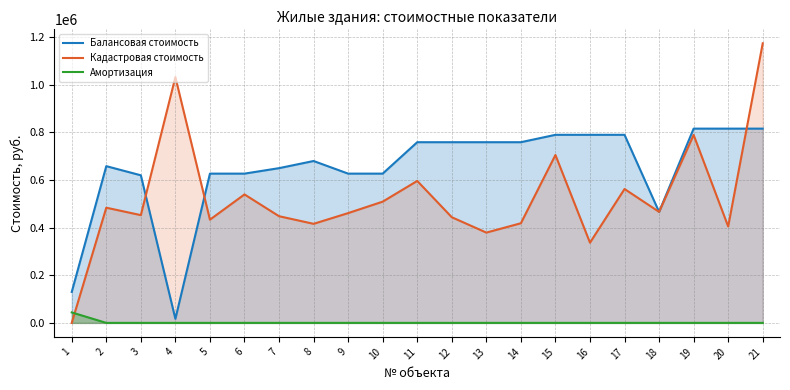

The Кадастровая стоимость series shows 672062.1 at 14. True or false?

False